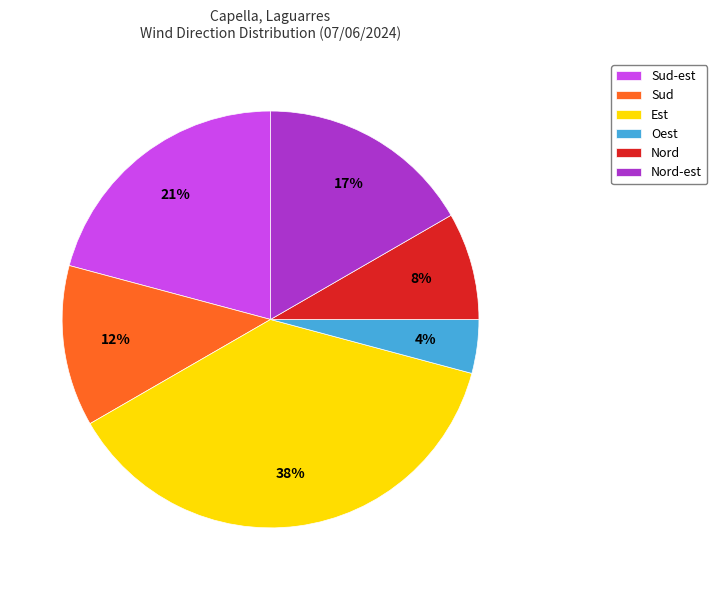

Is the sum of Sud and Sud-est greater than half?

No